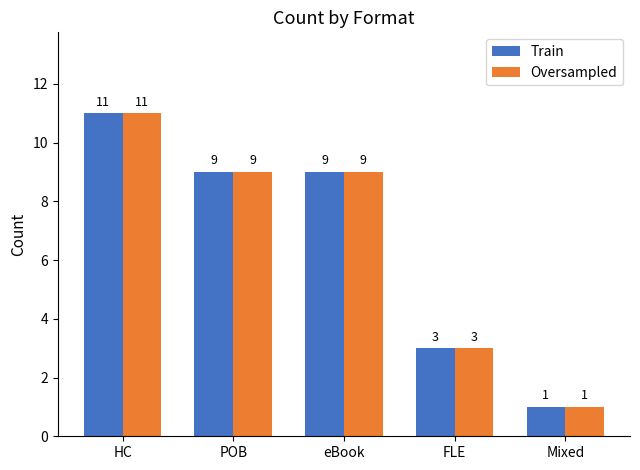

Count the Train values in the range 3 to 9.

3